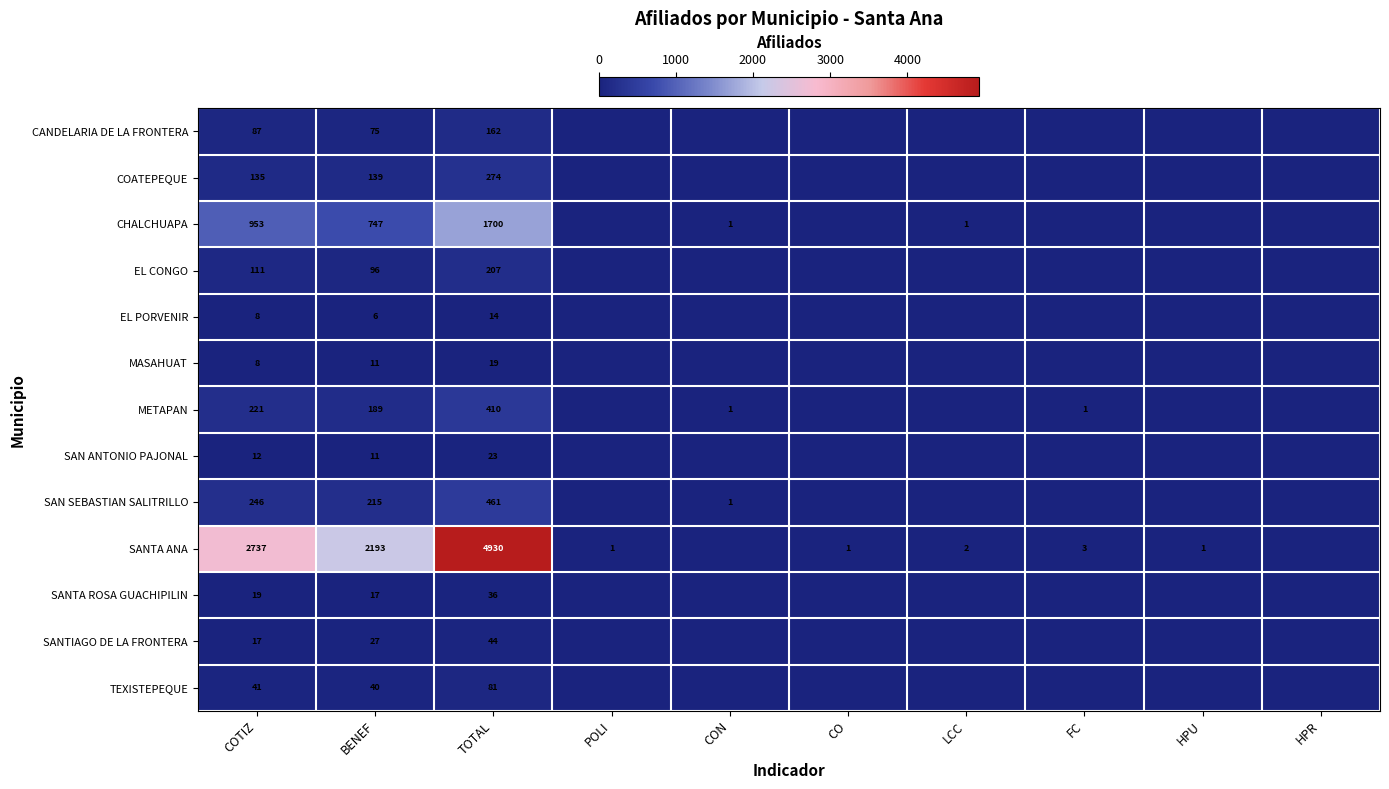

At TOTAL, list the series in order from smallest to largest.

EL PORVENIR, MASAHUAT, SAN ANTONIO PAJONAL, SANTA ROSA GUACHIPILIN, SANTIAGO DE LA FRONTERA, TEXISTEPEQUE, CANDELARIA DE LA FRONTERA, EL CONGO, COATEPEQUE, METAPAN, SAN SEBASTIAN SALITRILLO, CHALCHUAPA, SANTA ANA